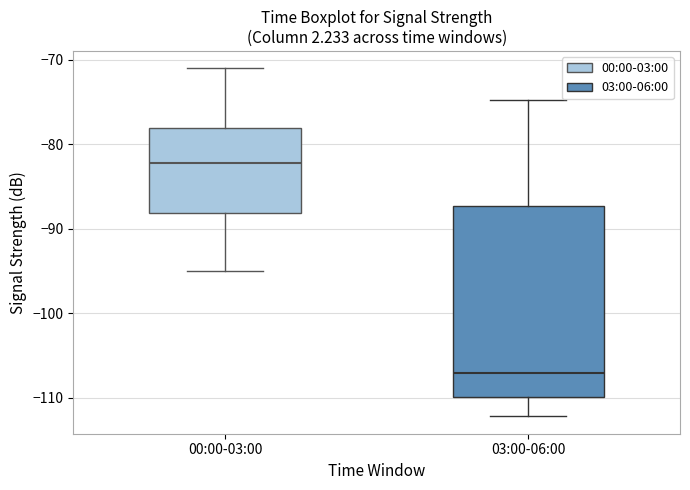

Which box's median line is the lowest?

03:00-06:00